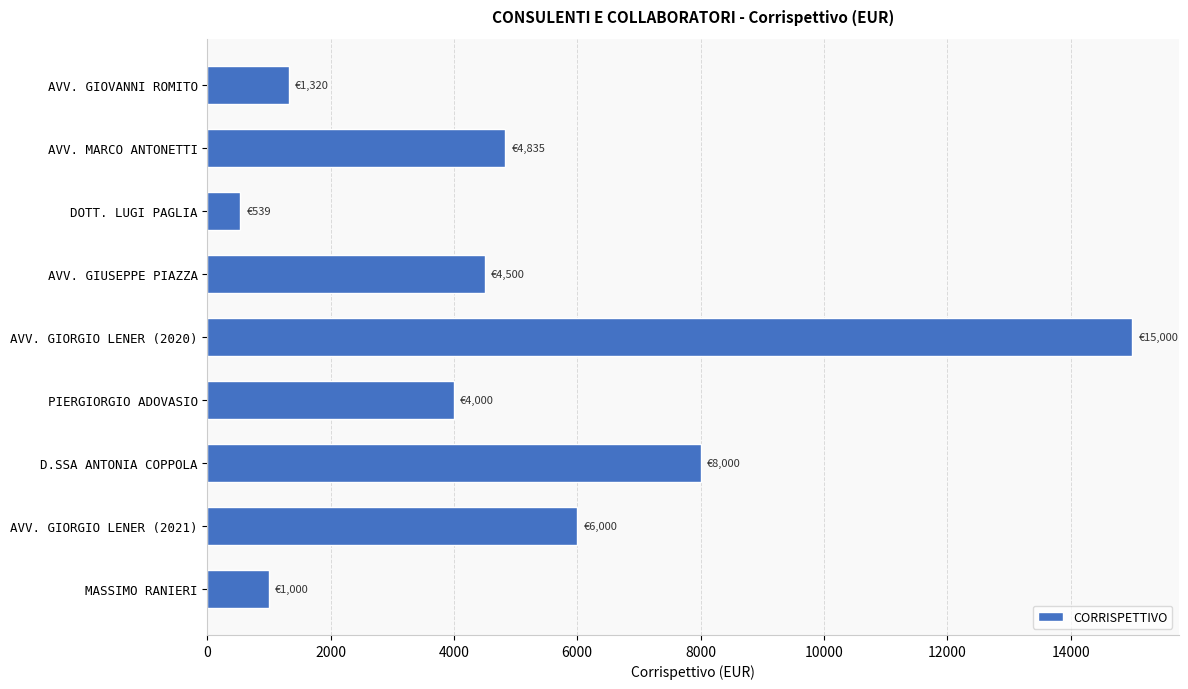

The value at AVV. GIORGIO LENER (2020) is 20529.6. True or false?

False